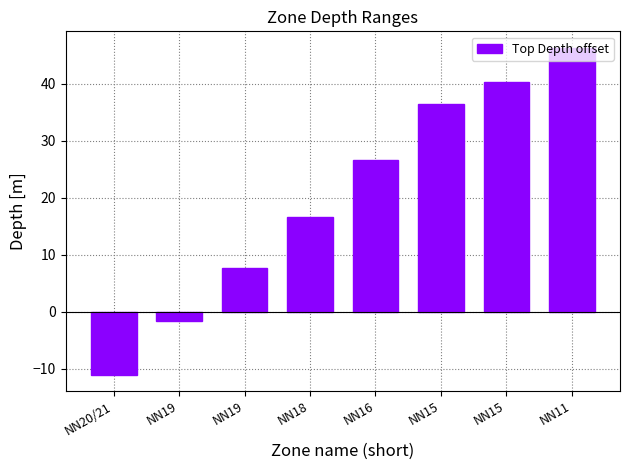

Does the chart contain any negative values?

Yes